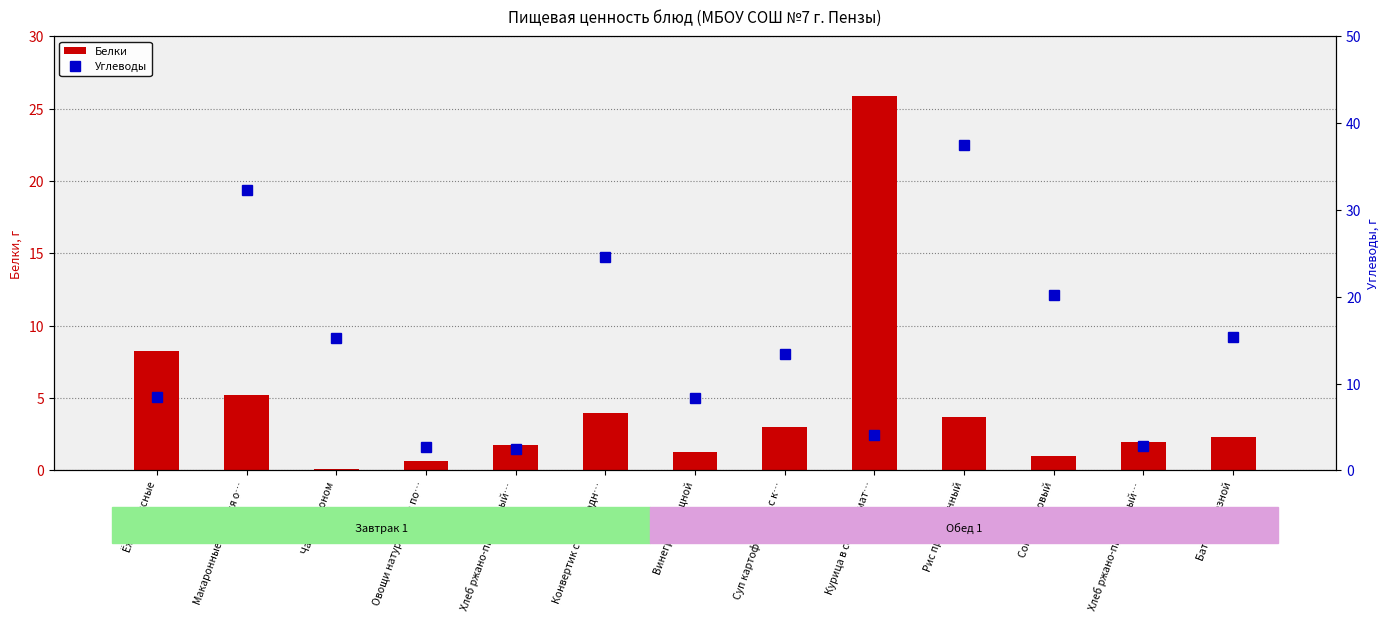

At how many categories does at least one series exceed 34?

1